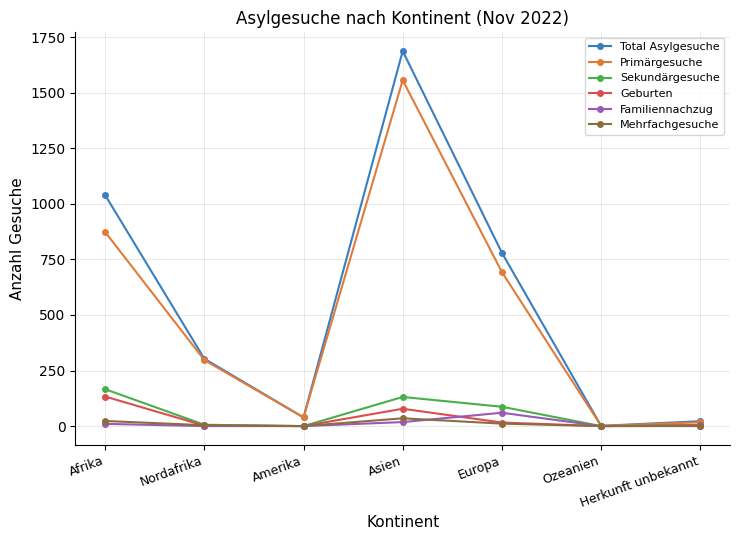

What position from the left is Nordafrika?

2